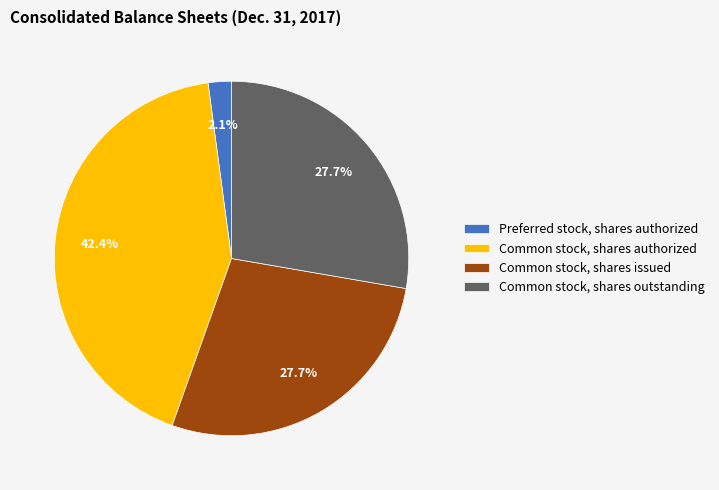

True or false: Common stock, shares issued accounts for 28% of the total.

True